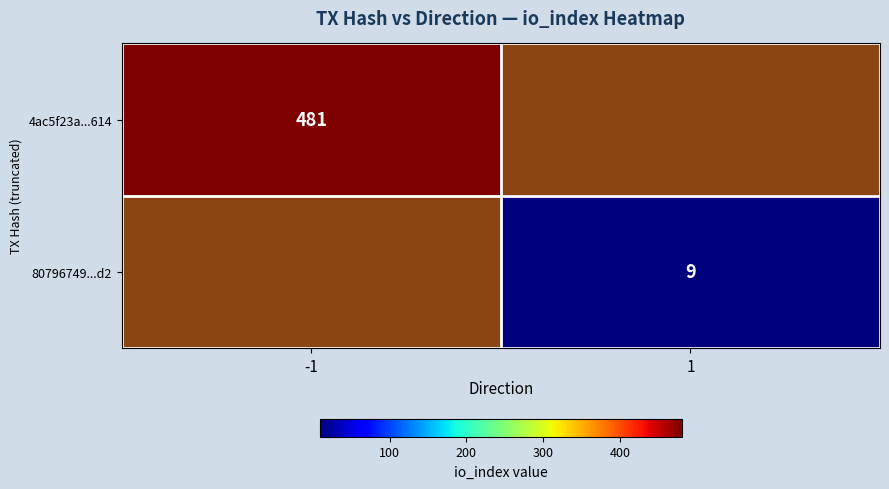

Is the value of 4ac5f23a...614 at -1 greater than the value of 80796749...d2 at 1?

Yes